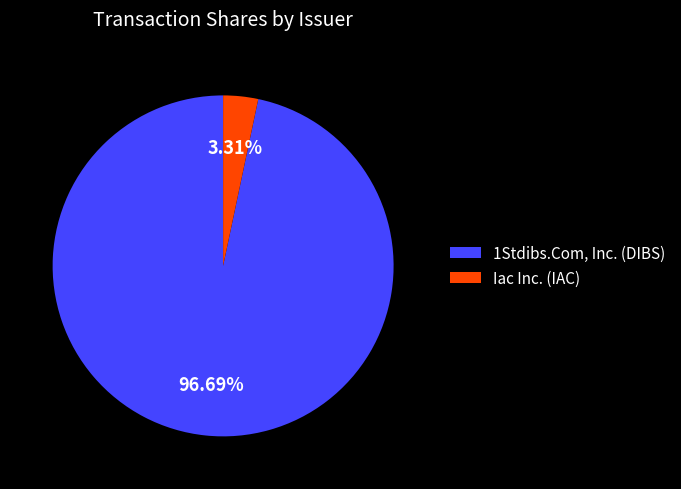

What percentage is NOT represented by Iac Inc. (IAC)?

96.7%